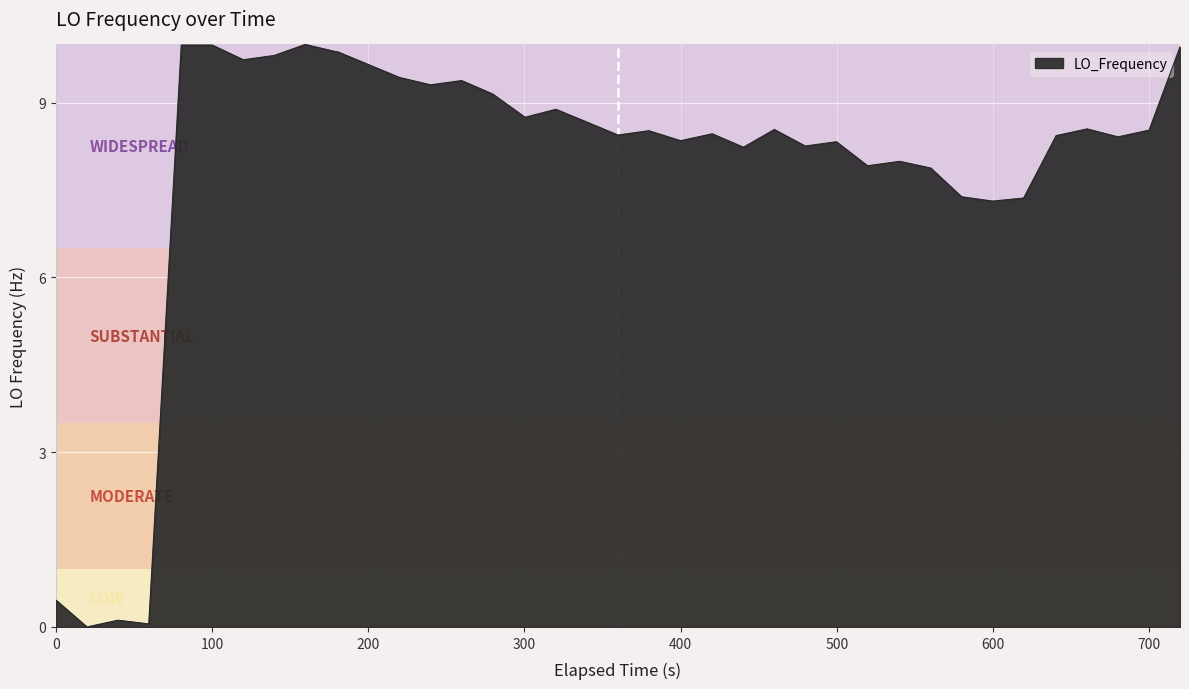

What is the maximum value shown in the chart?

10.0